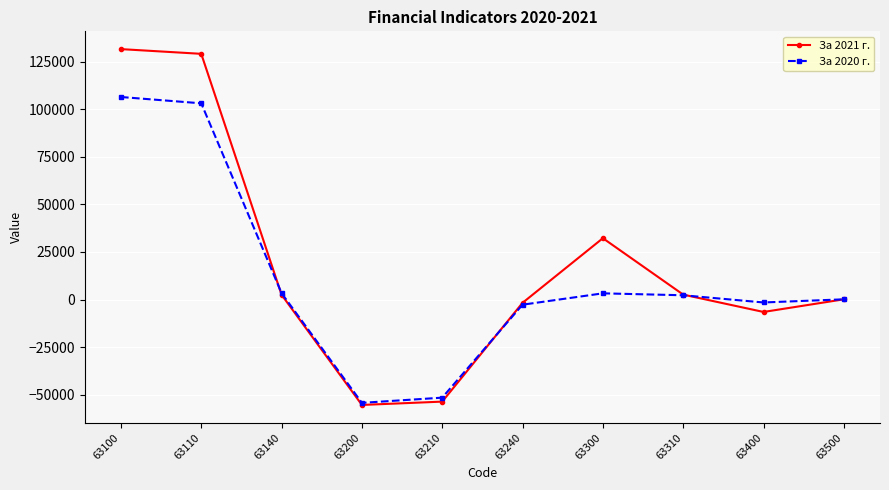

Does the chart display data point markers on the line(s)?

Yes